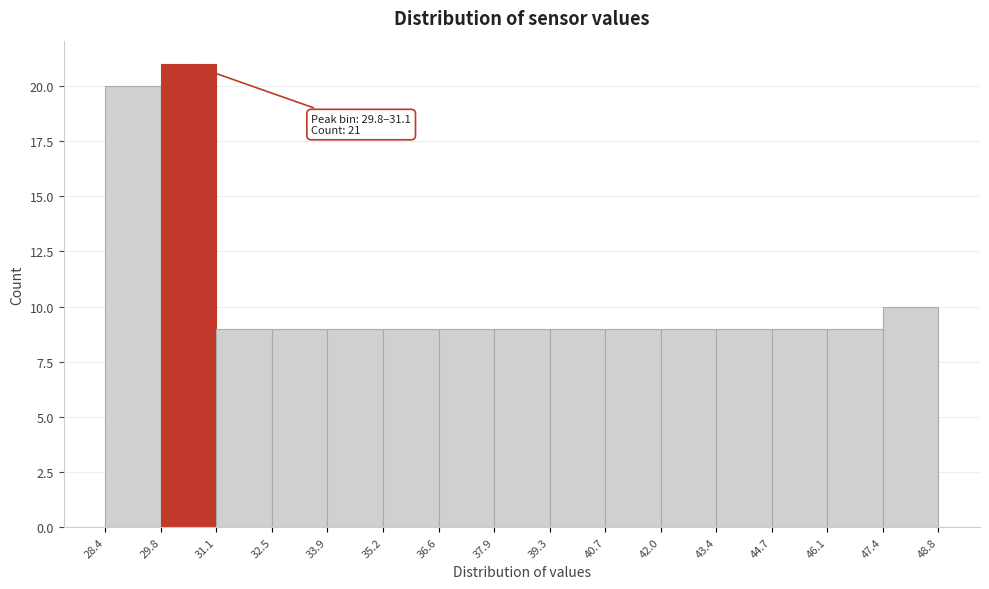

Which range on the x-axis has the tallest bar?

29.8 to 31.1